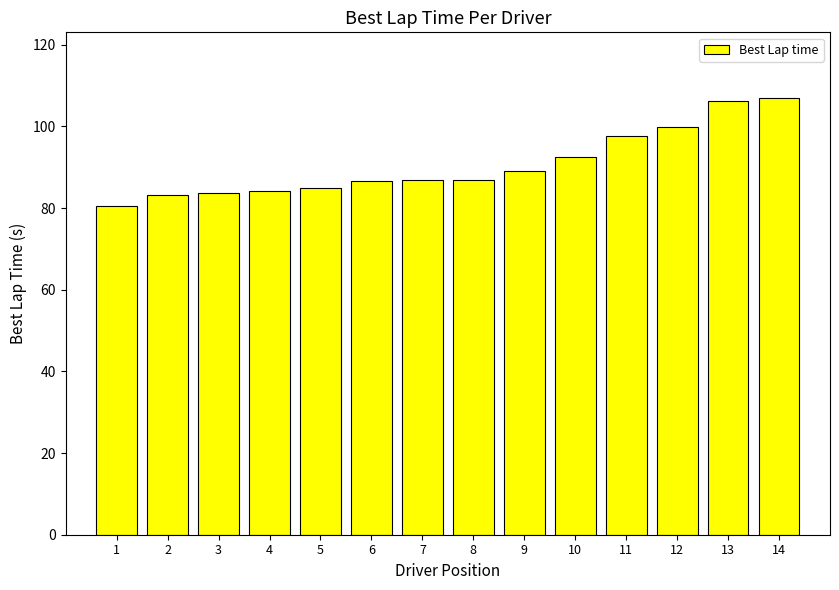

How many data points are less than 86?

5